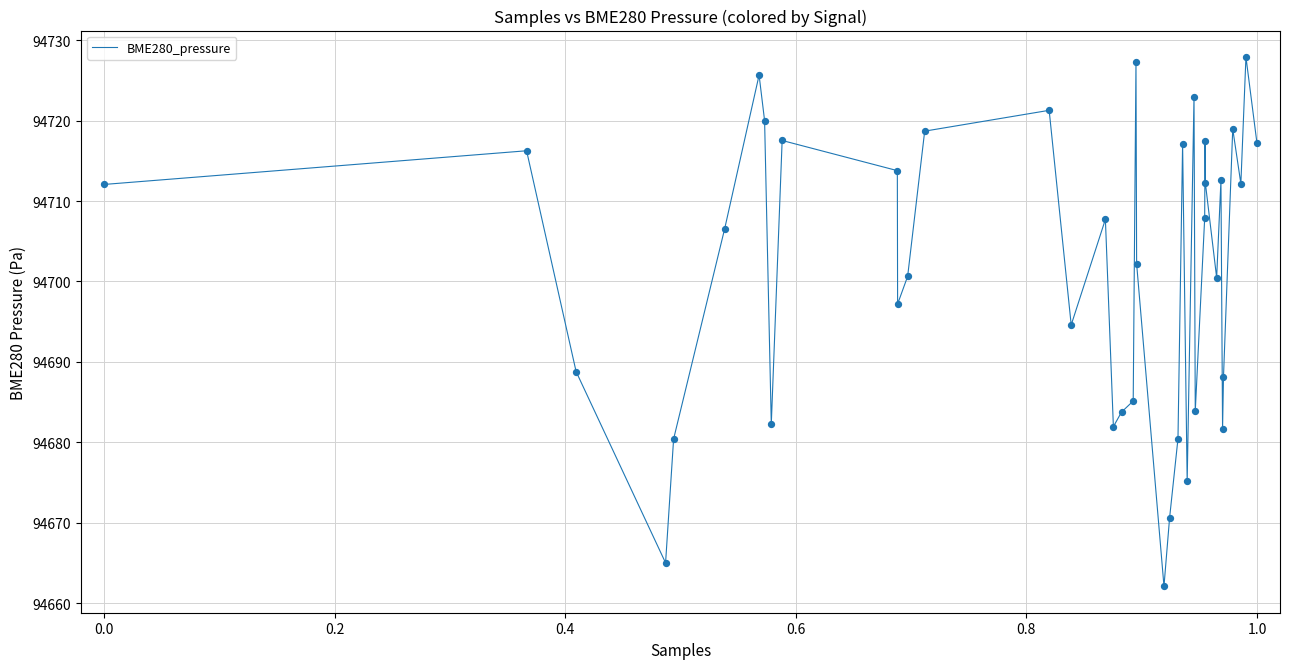

What is the difference between the maximum and minimum values?

65.8